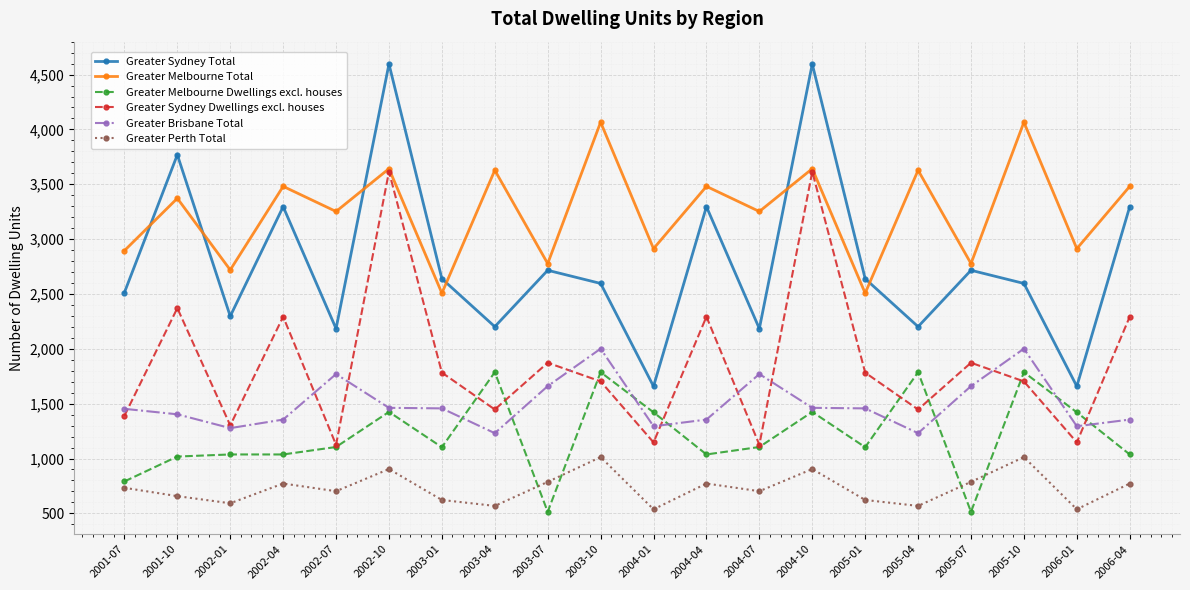

What is the minimum value for Greater Melbourne Total?

2507